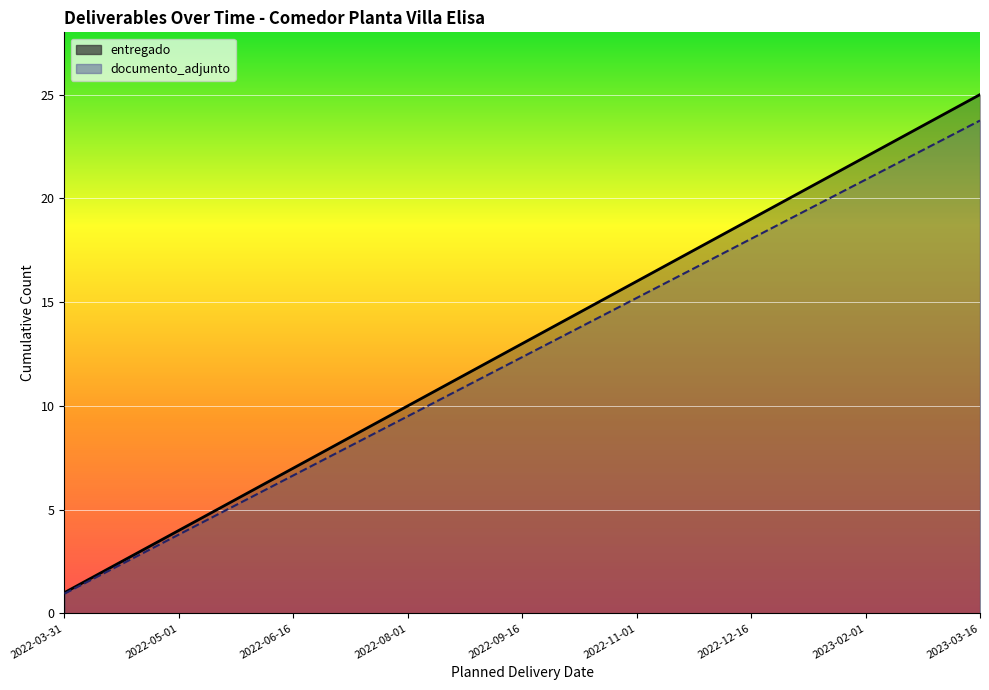

What is the difference between the maximum and minimum values in the entregado series?

24.0